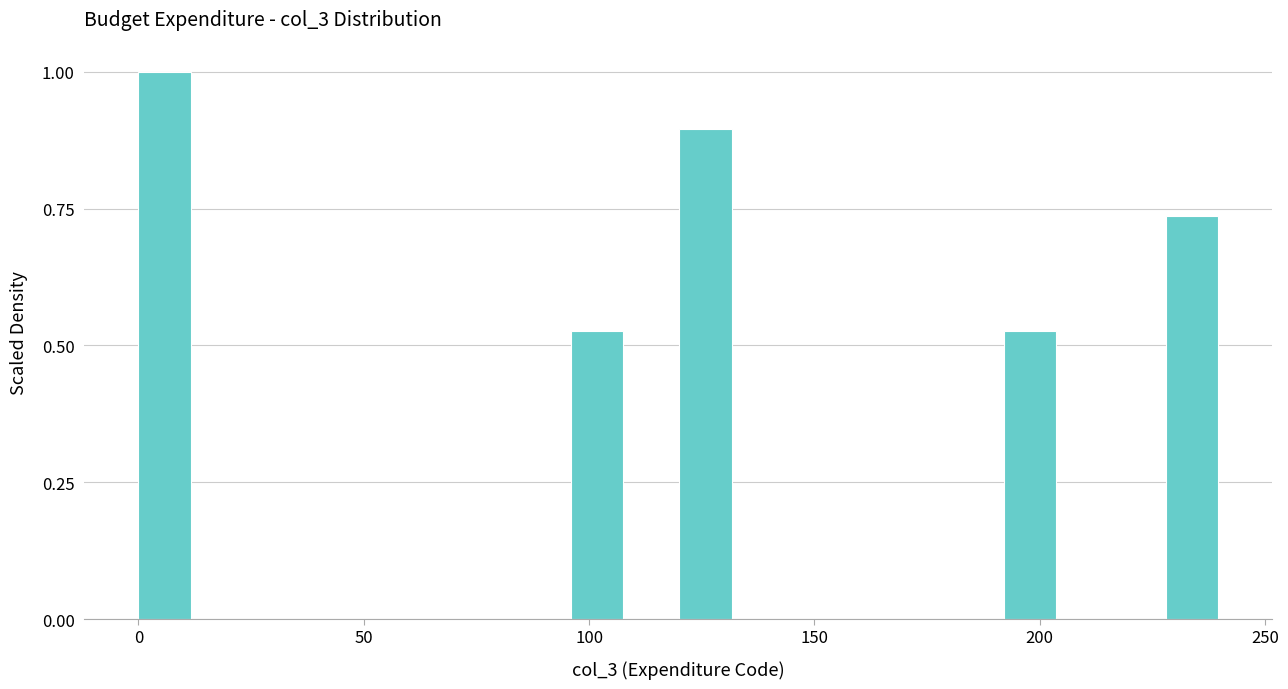

Around what value on the x-axis is the tallest bar? Give the approximate position of its centre, as read against the axis.

5